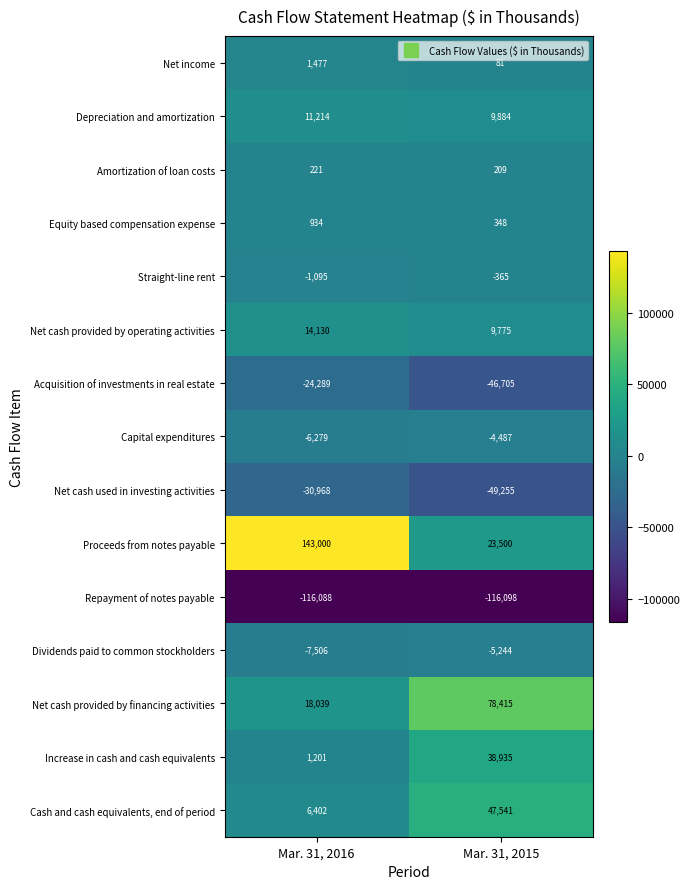

Reading left to right, list all the values displayed in this chart.

Net income: Mar. 31, 2016=1477	Mar. 31, 2015=81
Depreciation and amortization: Mar. 31, 2016=11214	Mar. 31, 2015=9884
Amortization of loan costs: Mar. 31, 2016=221	Mar. 31, 2015=209
Equity based compensation expense: Mar. 31, 2016=934	Mar. 31, 2015=348
Straight-line rent: Mar. 31, 2016=-1095	Mar. 31, 2015=-365
Net cash provided by operating activities: Mar. 31, 2016=14130	Mar. 31, 2015=9775
Acquisition of investments in real estate: Mar. 31, 2016=-24289	Mar. 31, 2015=-46705
Capital expenditures: Mar. 31, 2016=-6279	Mar. 31, 2015=-4487
Net cash used in investing activities: Mar. 31, 2016=-30968	Mar. 31, 2015=-49255
Proceeds from notes payable: Mar. 31, 2016=143000	Mar. 31, 2015=23500
Repayment of notes payable: Mar. 31, 2016=-116088	Mar. 31, 2015=-116098
Dividends paid to common stockholders: Mar. 31, 2016=-7506	Mar. 31, 2015=-5244
Net cash provided by financing activities: Mar. 31, 2016=18039	Mar. 31, 2015=78415
Increase in cash and cash equivalents: Mar. 31, 2016=1201	Mar. 31, 2015=38935
Cash and cash equivalents, end of period: Mar. 31, 2016=6402	Mar. 31, 2015=47541